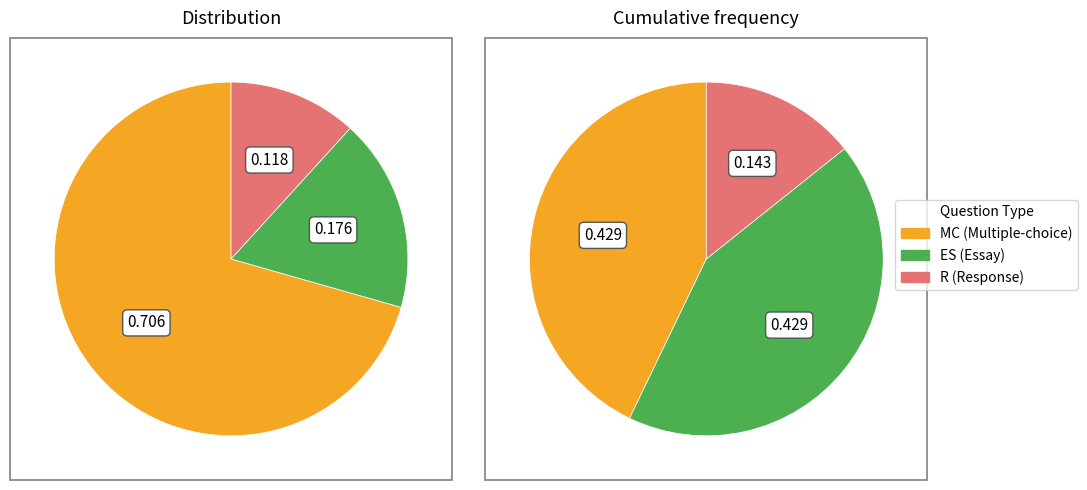

Combined, do MC and ES account for over 50%?

Yes